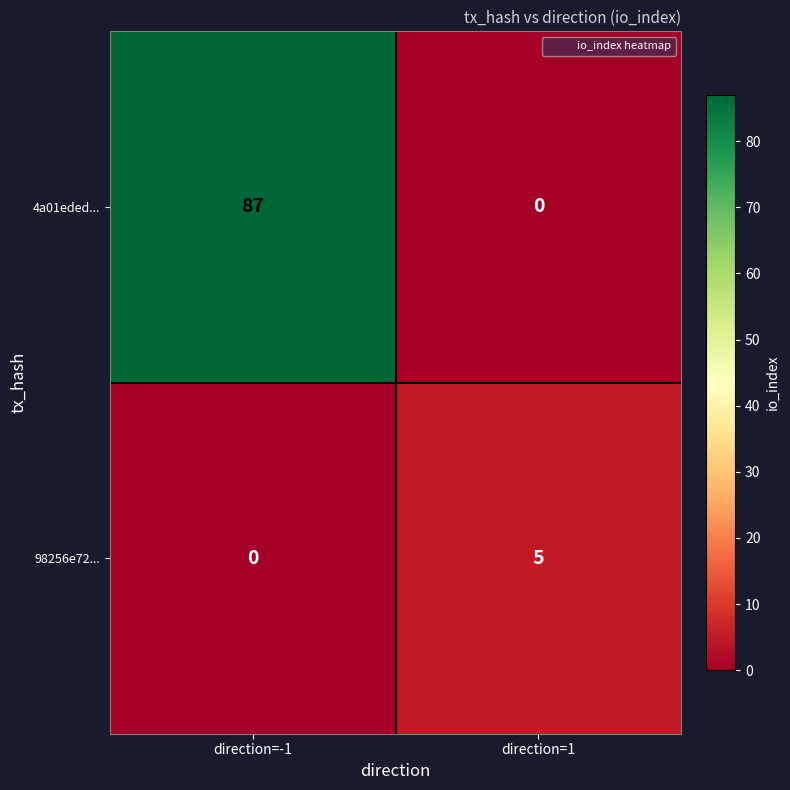

Where is 4a01eded... nearest to the value 43?

direction=1